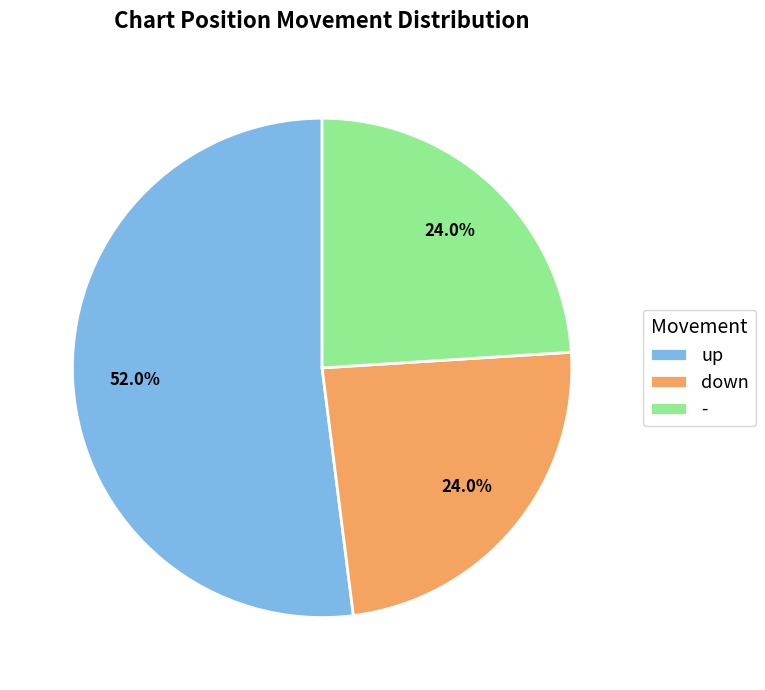

How many segments does this pie chart have?

3